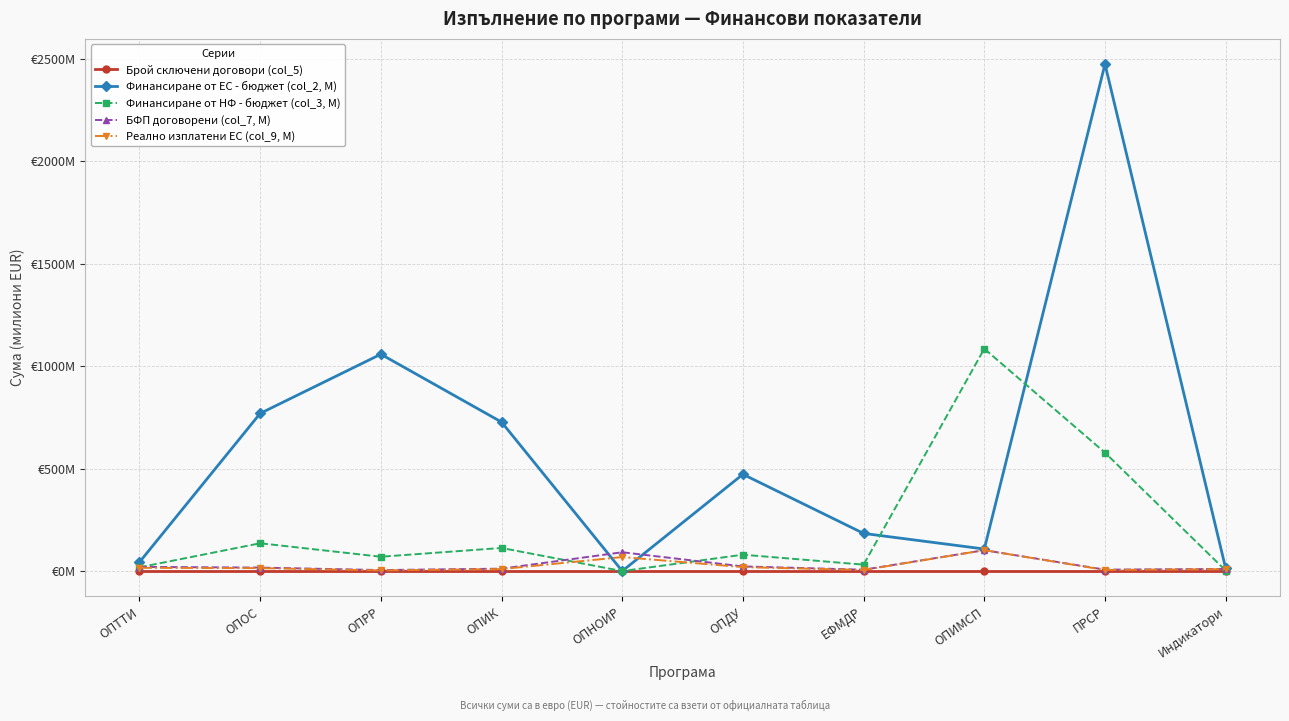

At which category does the chart reach its minimum across all series?

ОПИМСП